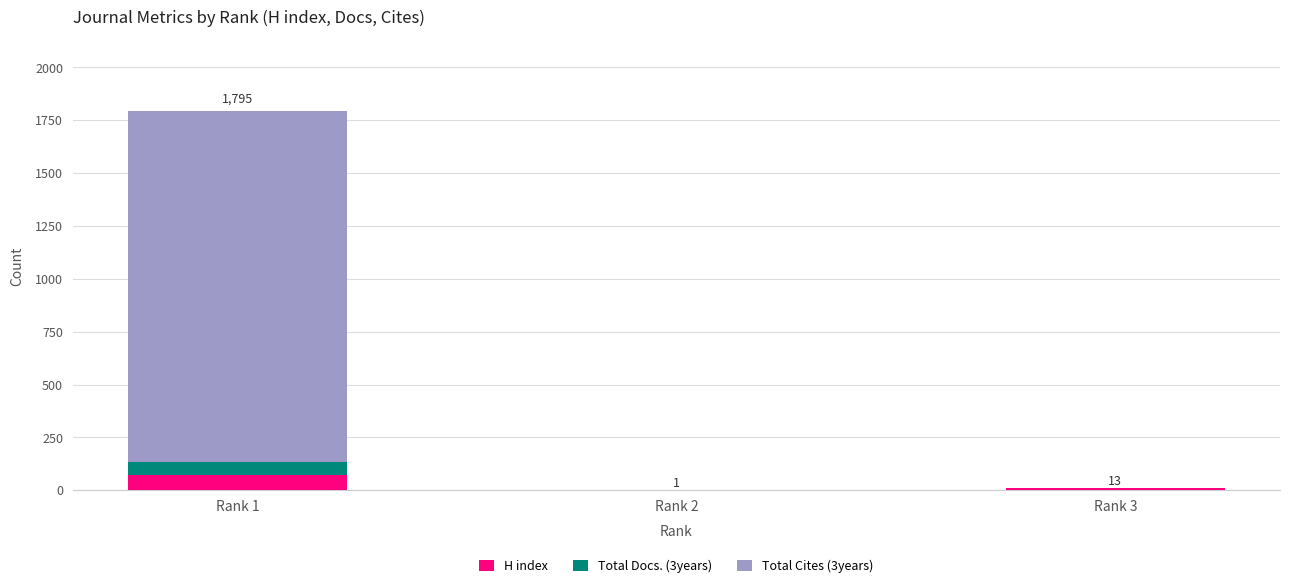

At which category is the sum across all series the highest?

Rank 1